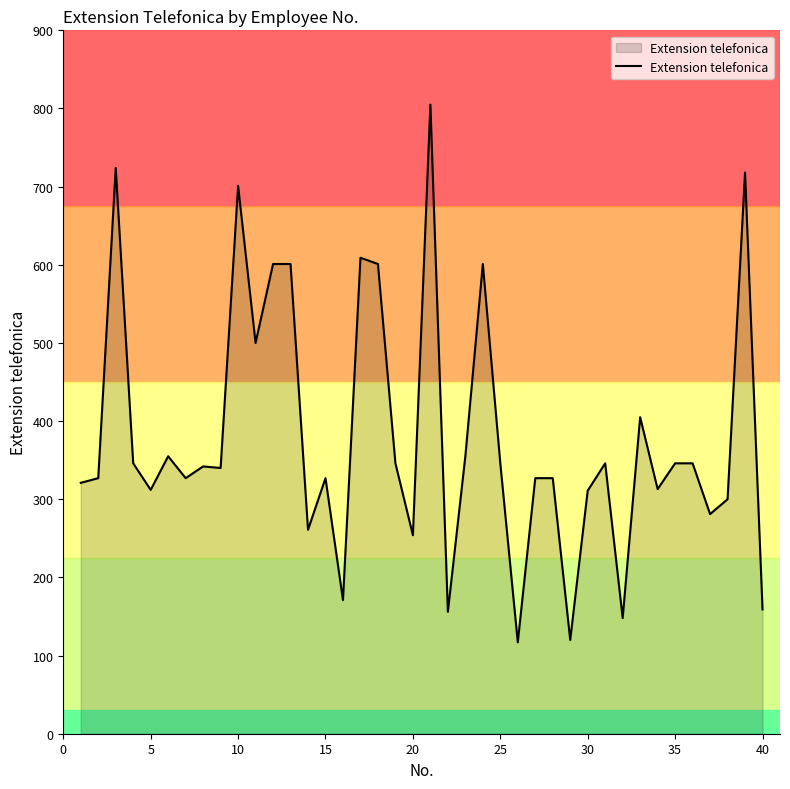

What is the greatest value displayed?

805